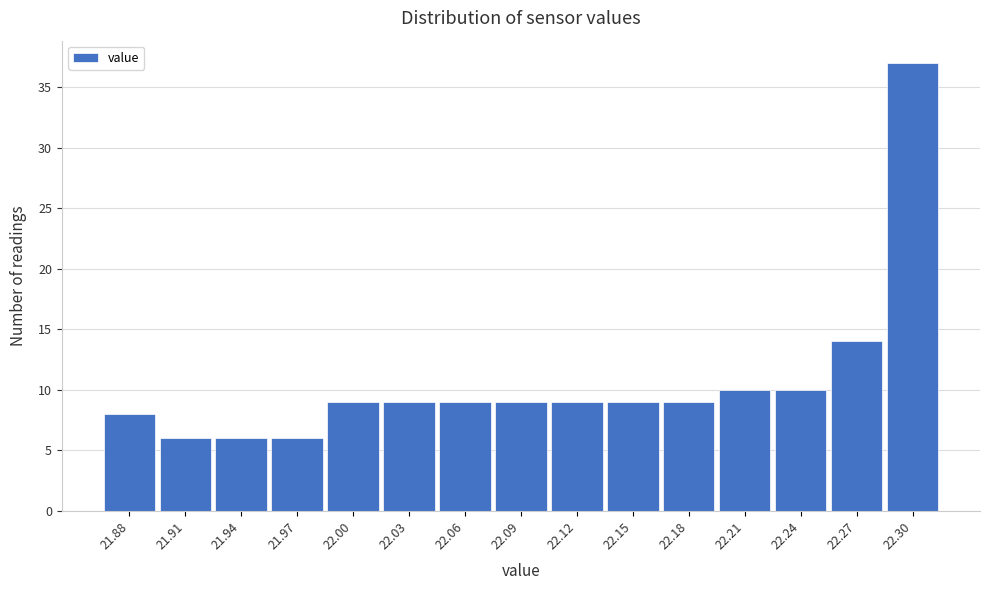

Over which range of the x-axis is the bar tallest?

22.290 to 22.320